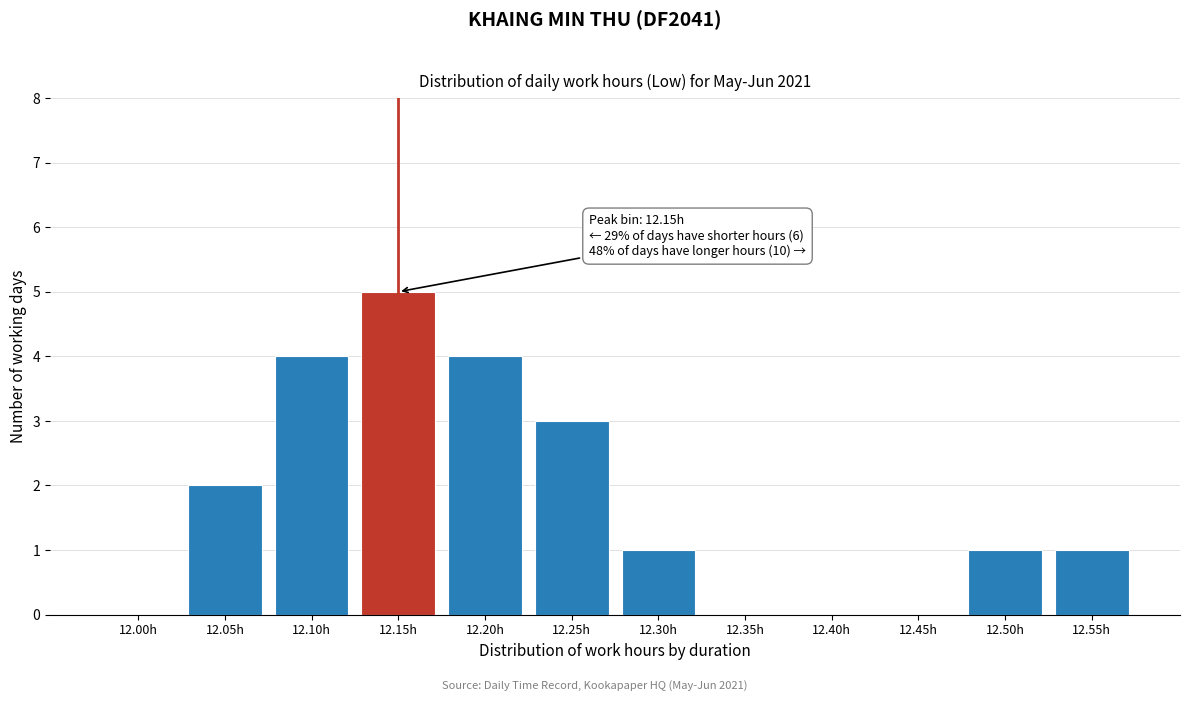

Reading left to right, list all the values displayed in this chart.

12.00h=0	12.05h=2	12.10h=4	12.15h=5	12.20h=4	12.25h=3	12.30h=1	12.35h=0	12.40h=0	12.45h=0	12.50h=1	12.55h=1